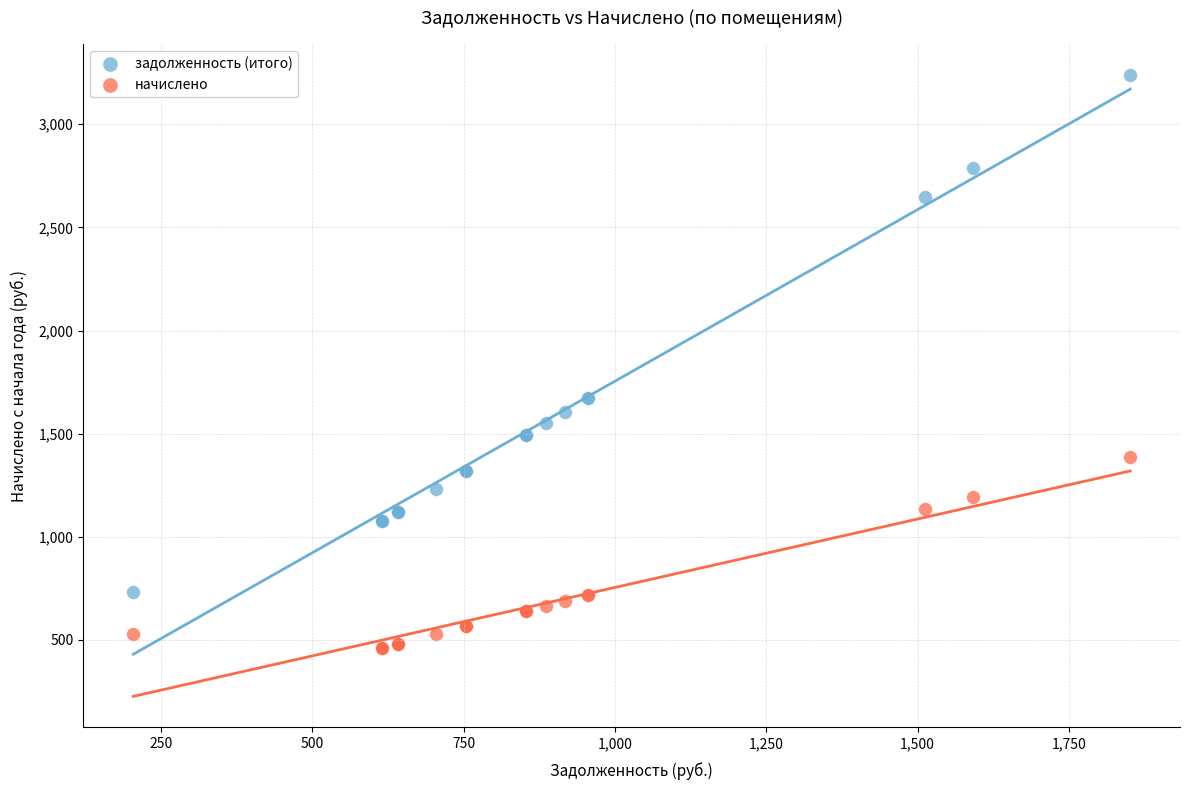

Which series reaches the minimum Y coordinate?

начислено